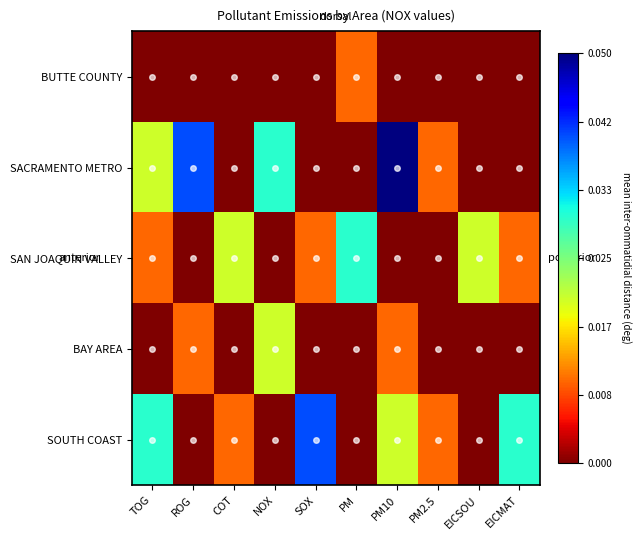

Between TOG and PM, which series saw the biggest shift?

SOUTH COAST